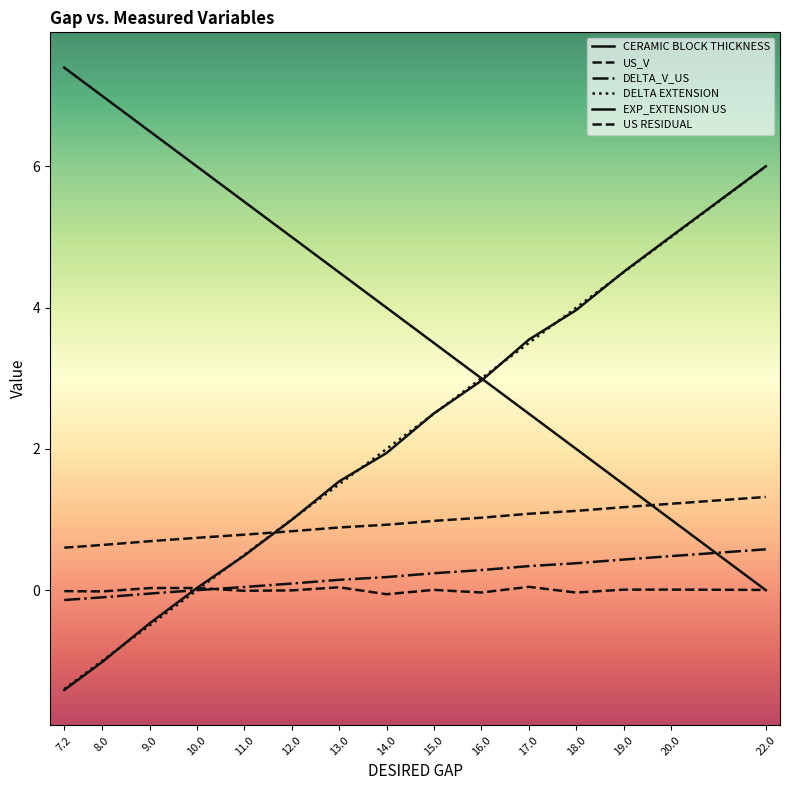

The US RESIDUAL series shows 0.0 at 15.0. True or false?

True